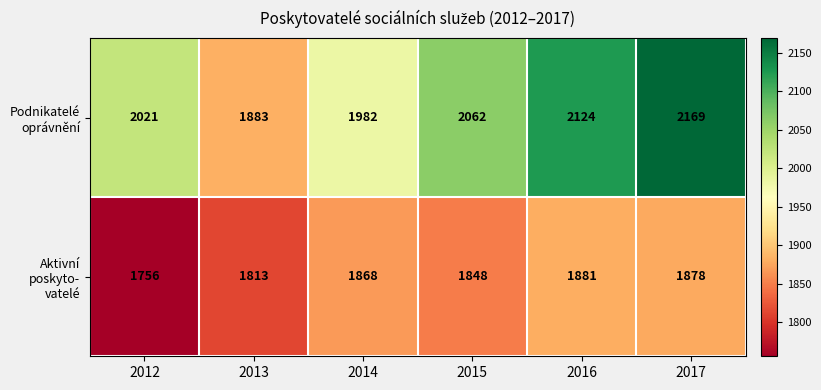

What is the total value across all series at 2014?

3850